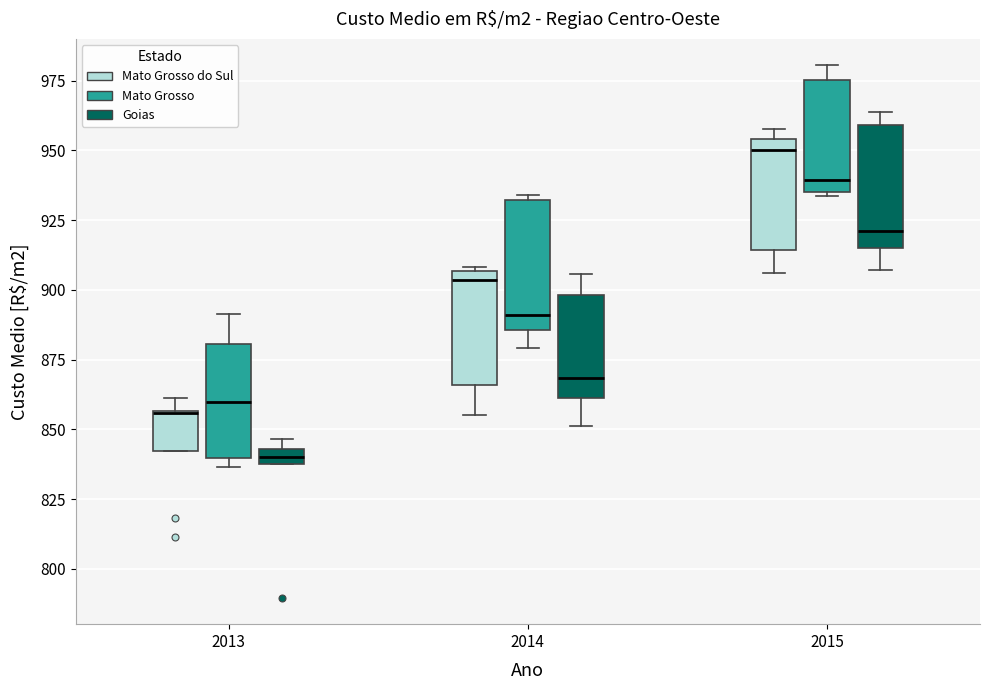

Which box's median line is the highest?

2015 (Mato Grosso do Sul)